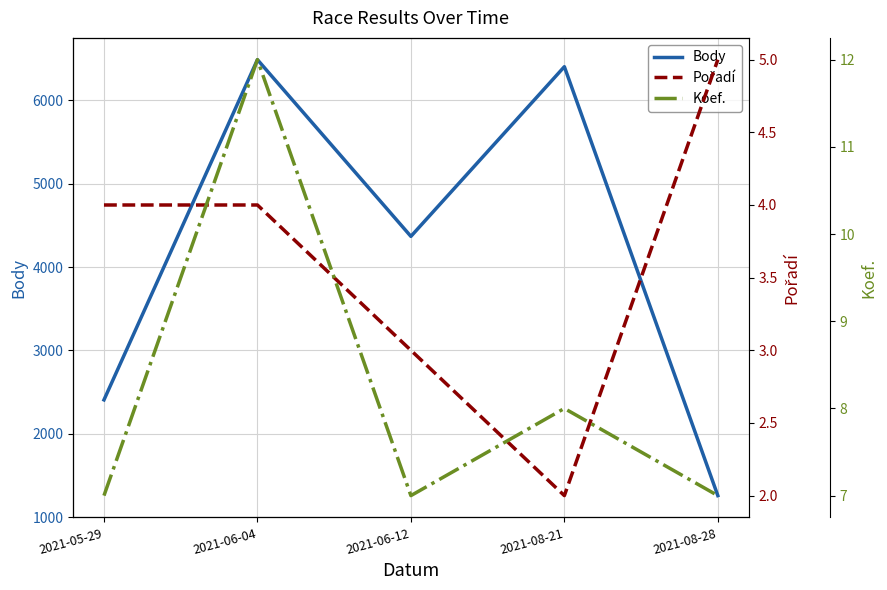

What is the difference between the maximum and minimum values in the Pořadí series?

3